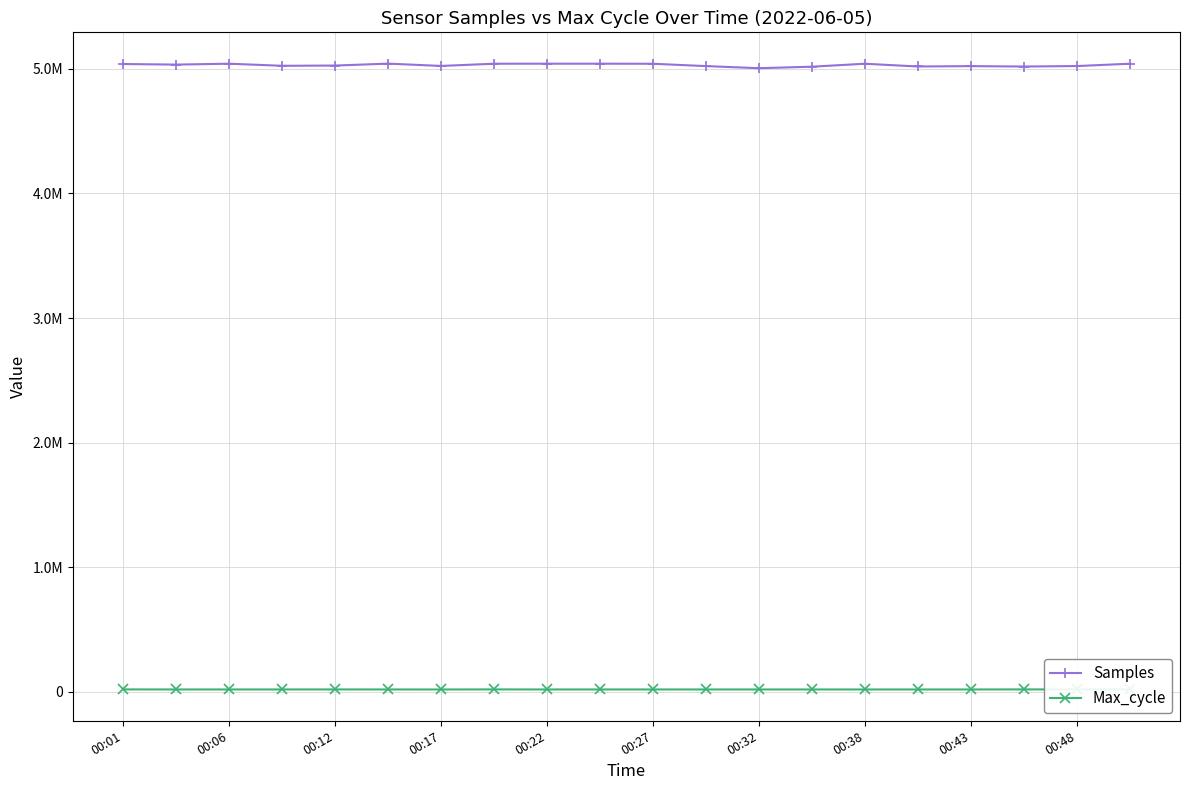

Is this an area chart (filled region under the line)?

No